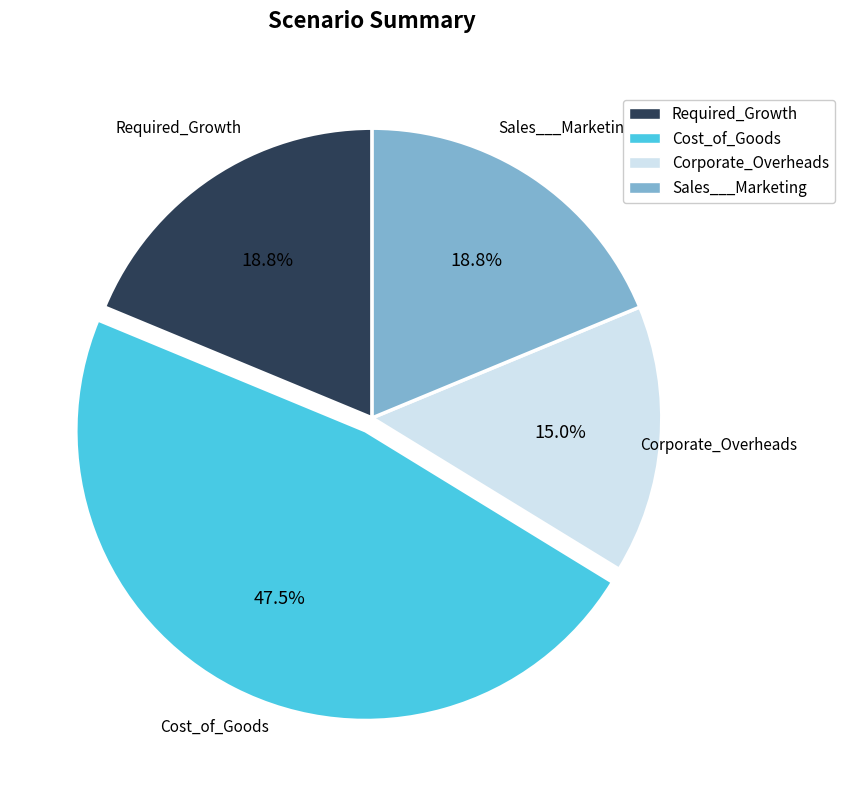

To the nearest percent, what is the difference between the largest and smallest slice percentages?

32%